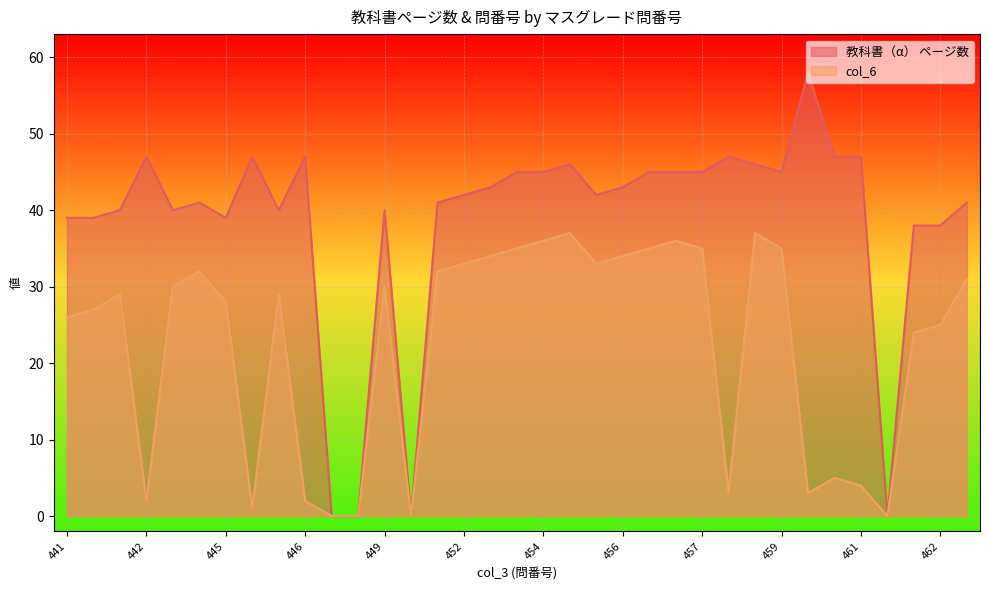

At which label does col_6 first exceed 29?

443